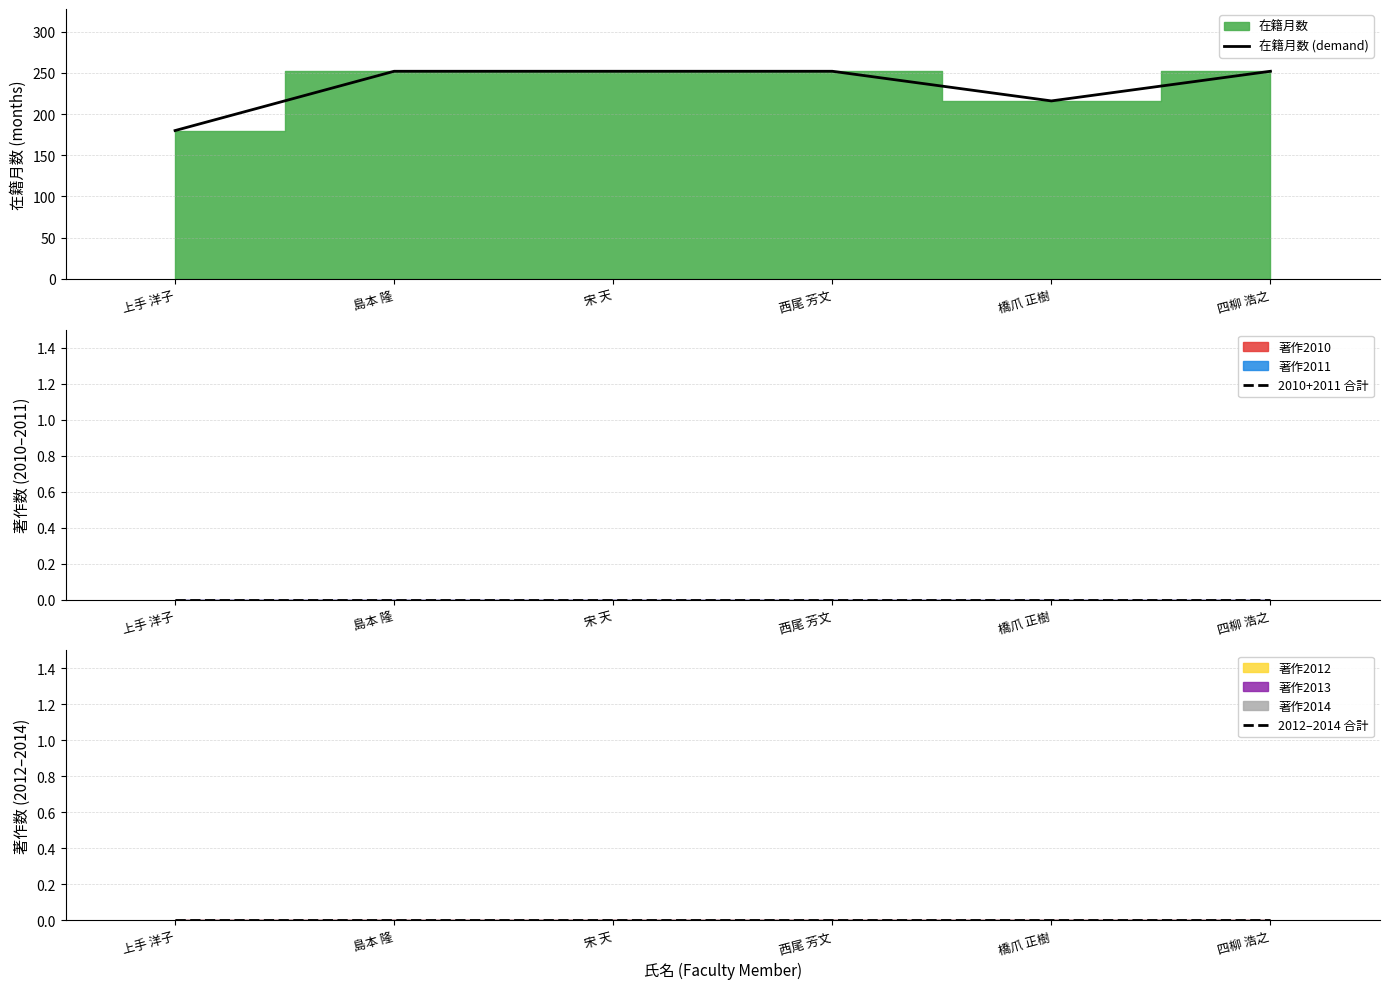

At which label does 在籍月数 (demand) reach its minimum?

上手 洋子